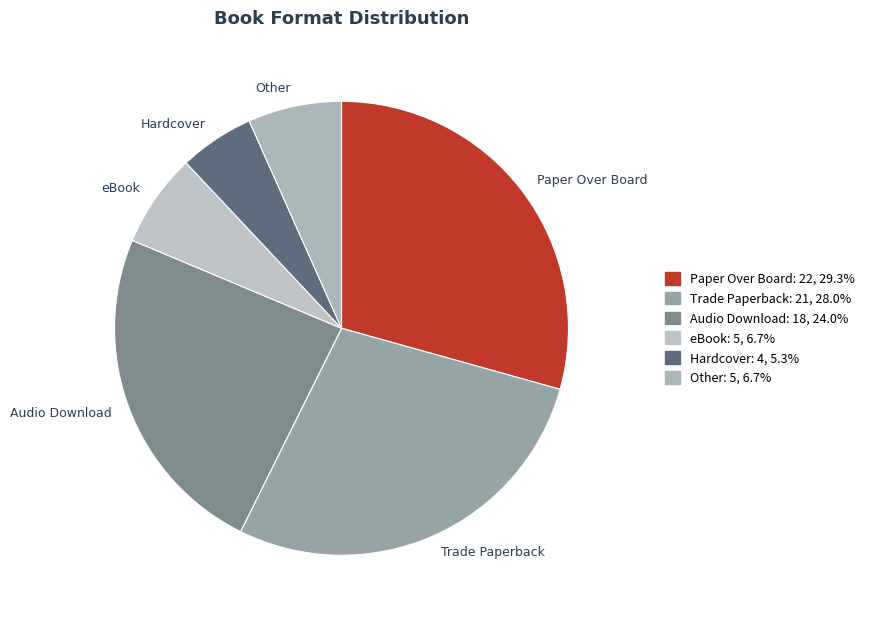

Does Other represent more than half of the total?

No